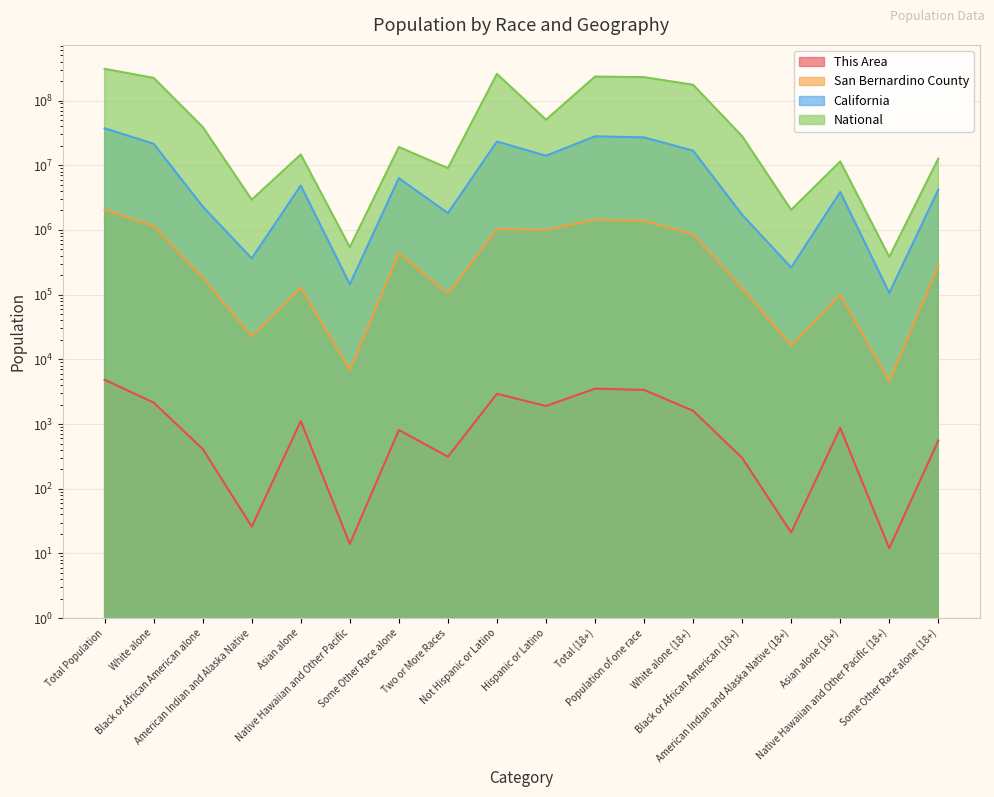

What position from the left is Asian alone (18+)?

16